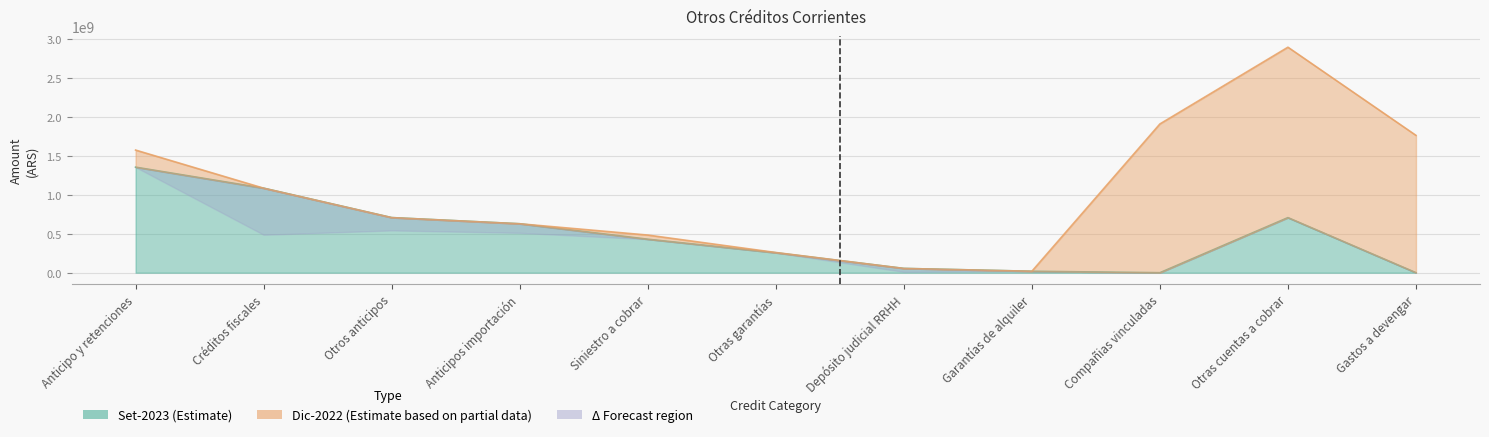

What is the difference between the Set-2023 values at Otras cuentas a cobrar and Anticipo y retenciones?

1319707110